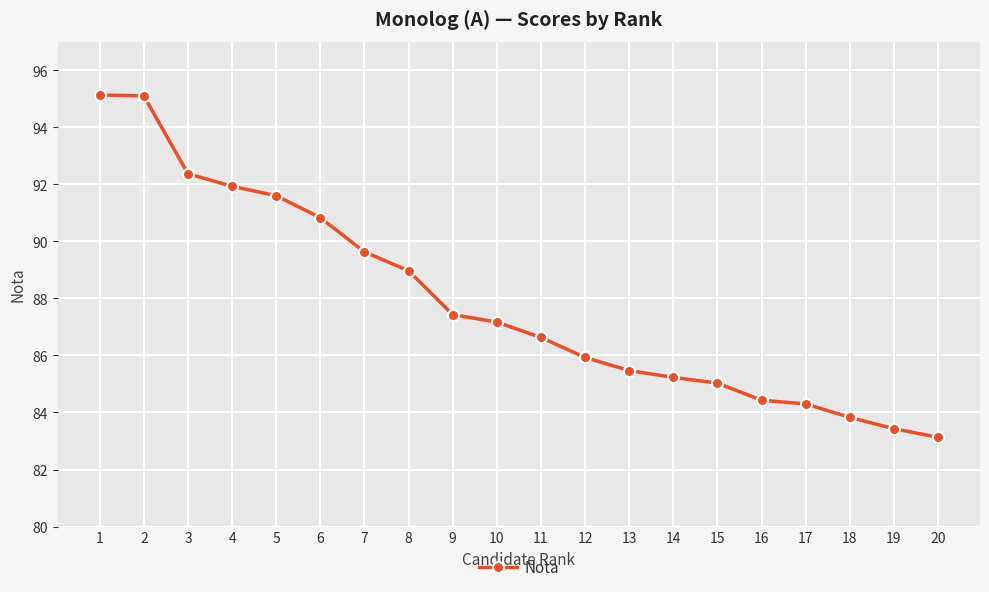

What is the value of the 6th point from the left?

90.8